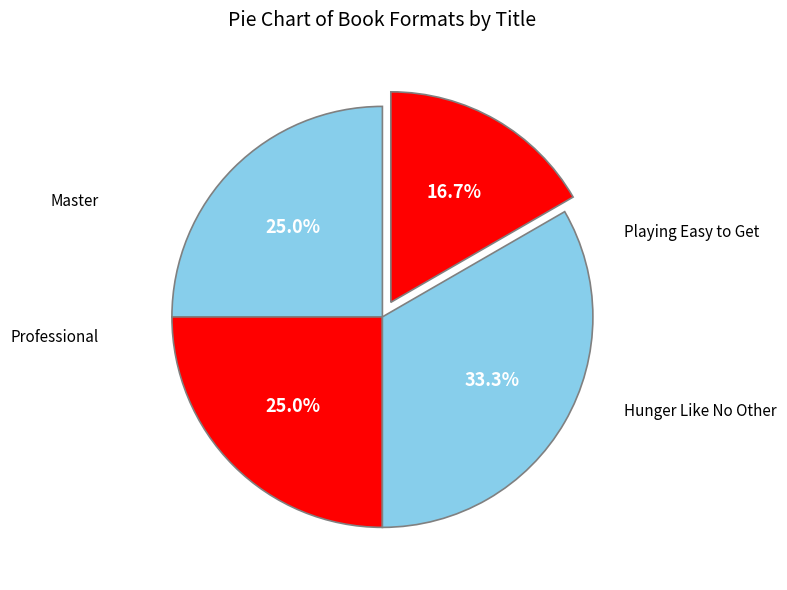

Count the number of slices in the pie.

4